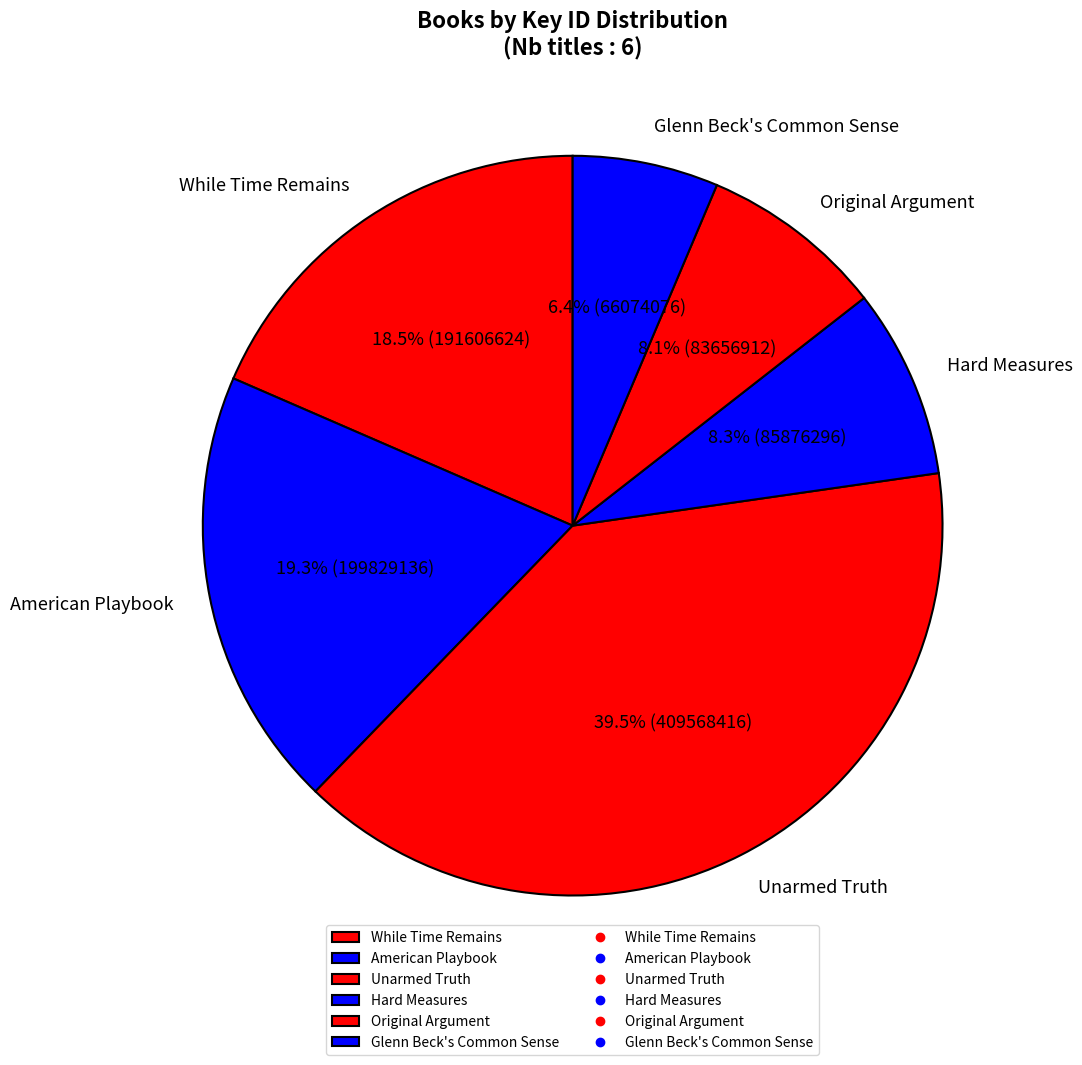

Is Unarmed Truth the majority of the pie?

No